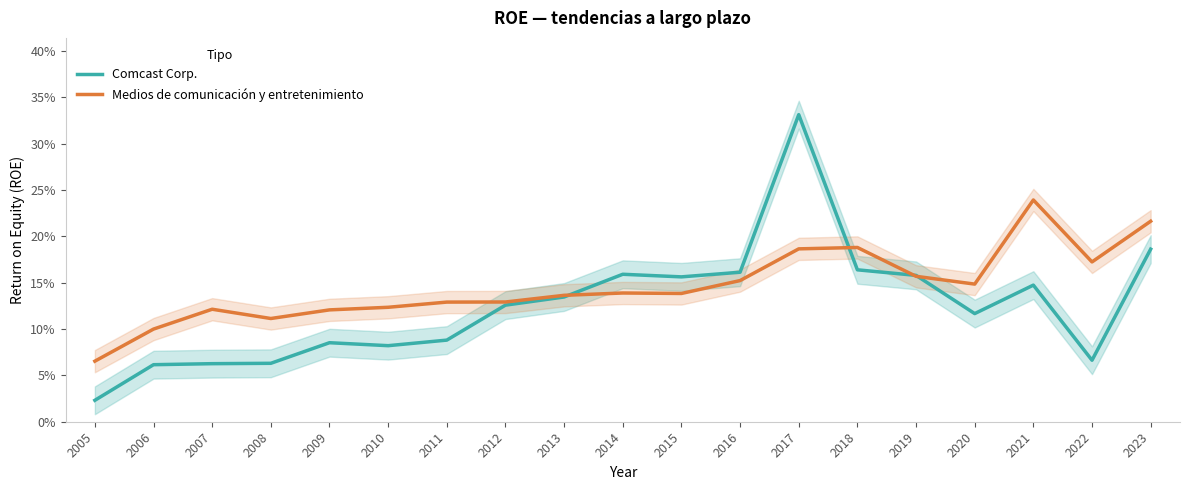

Reading right to left, what are all the values shown in this chart?

Comcast Corp.: 0.2	0.1	0.1	0.1	0.2	0.2	0.3	0.2	0.2	0.2	0.1	0.1	0.1	0.1	0.1	0.1	0.1	0.1	0.0
Medios de comunicación y entretenimiento: 0.2	0.2	0.2	0.1	0.2	0.2	0.2	0.2	0.1	0.1	0.1	0.1	0.1	0.1	0.1	0.1	0.1	0.1	0.1